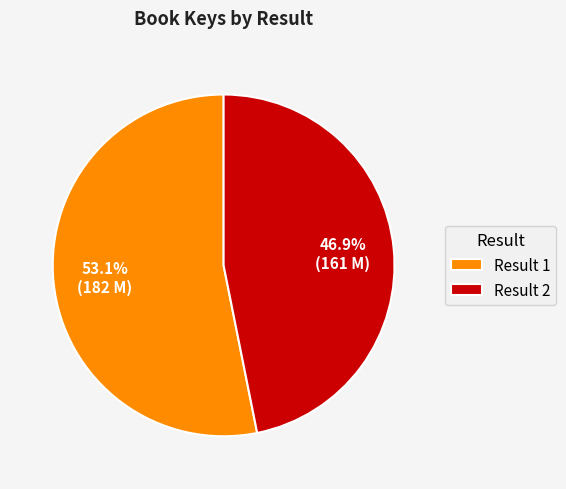

What is the total percentage of Result 1 and Result 2?

100.0%